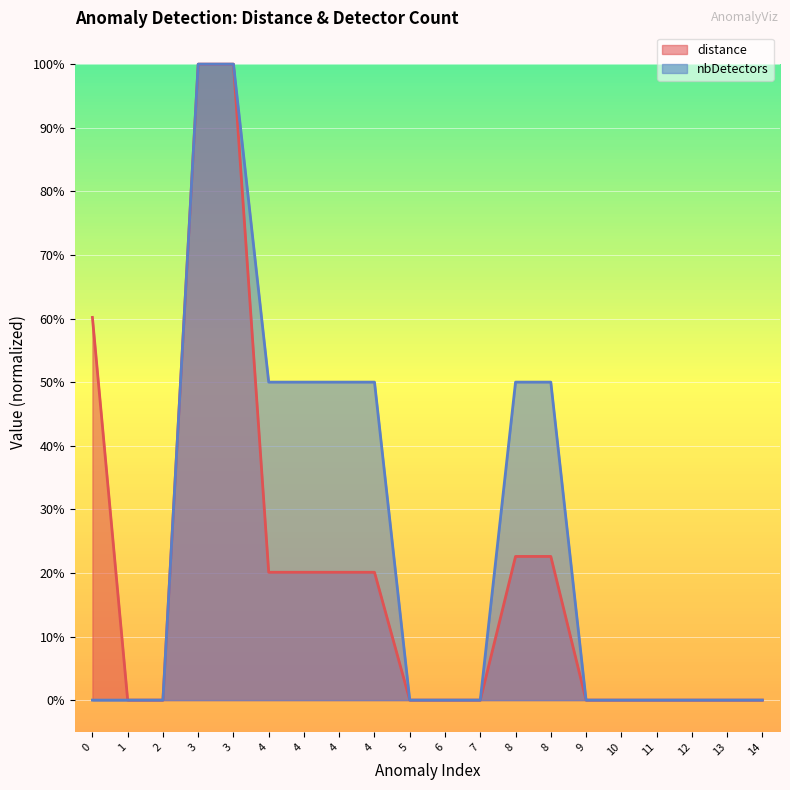

How many lines are shown in the chart?

2